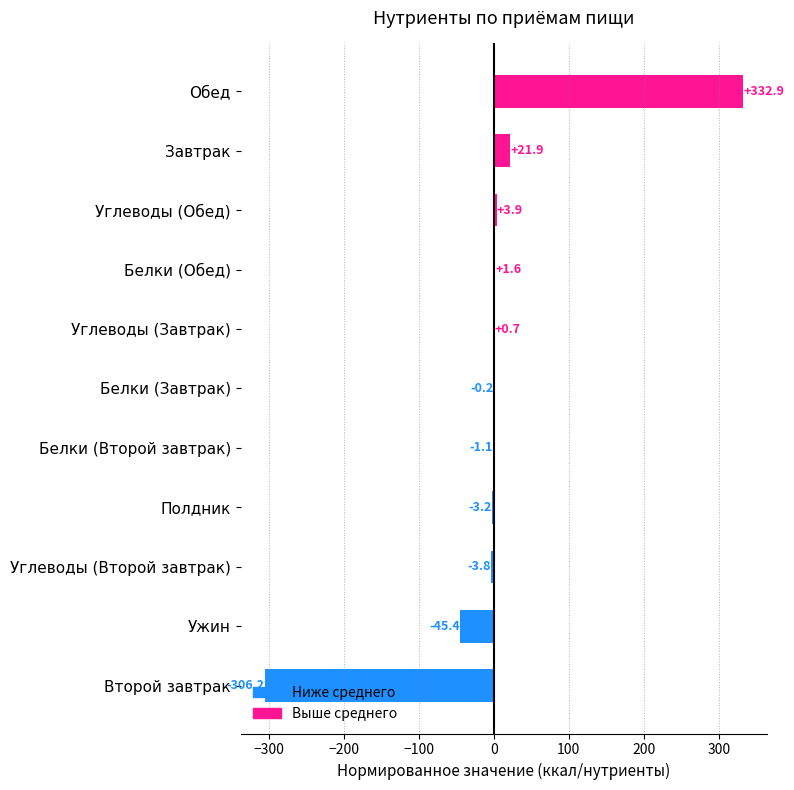

What is the sum of the values at Белки (Обед) and Белки (Второй завтрак)?

0.5